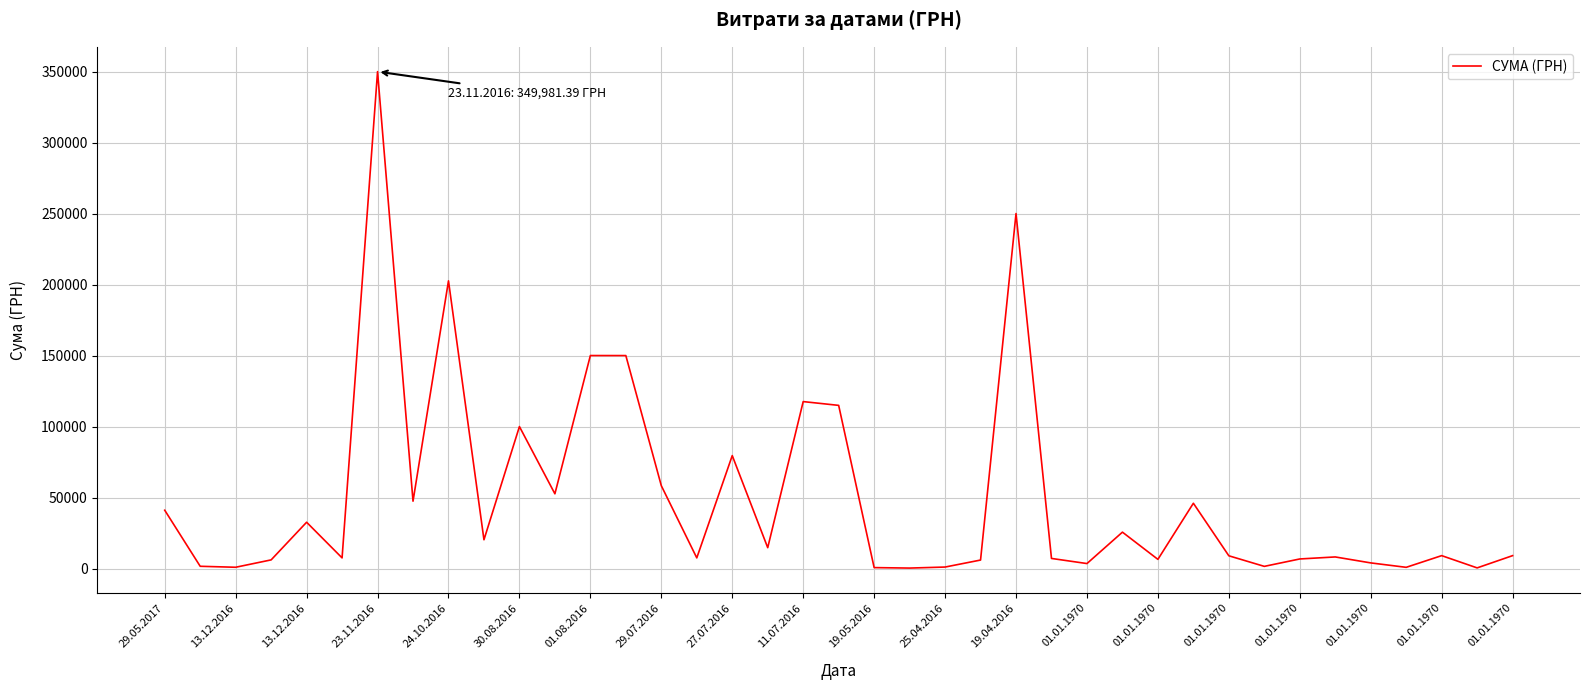

What is the average value?

50022.4